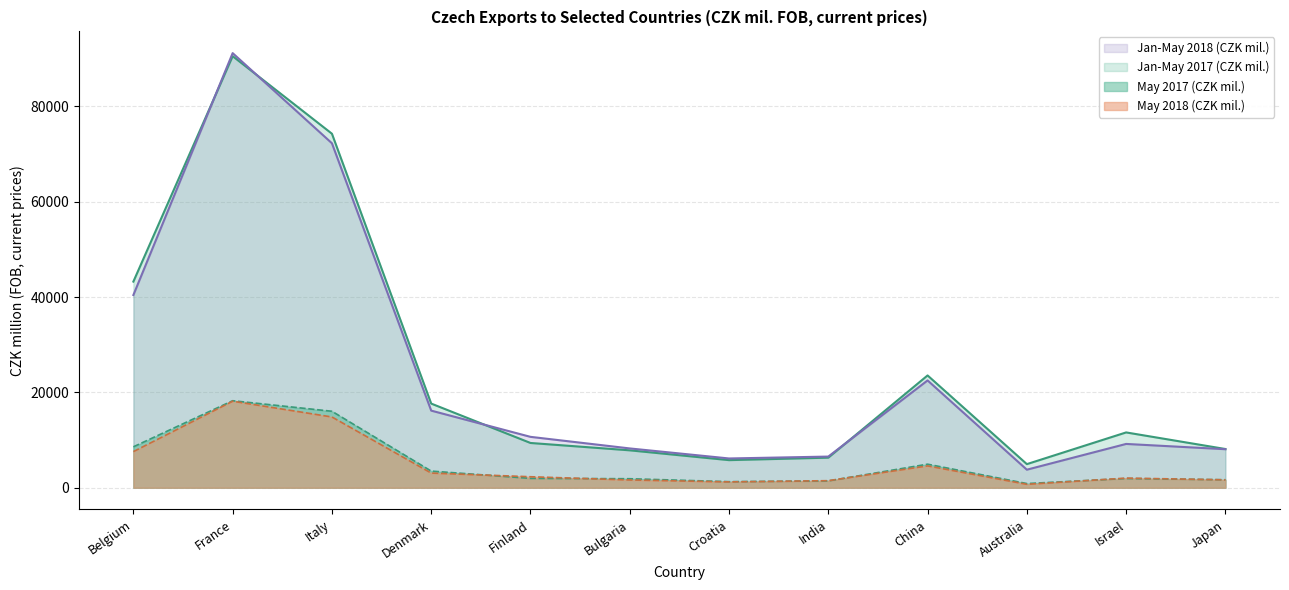

True or false: Jan-May 2017 (CZK mil.) has a value of 6306 at India.

True